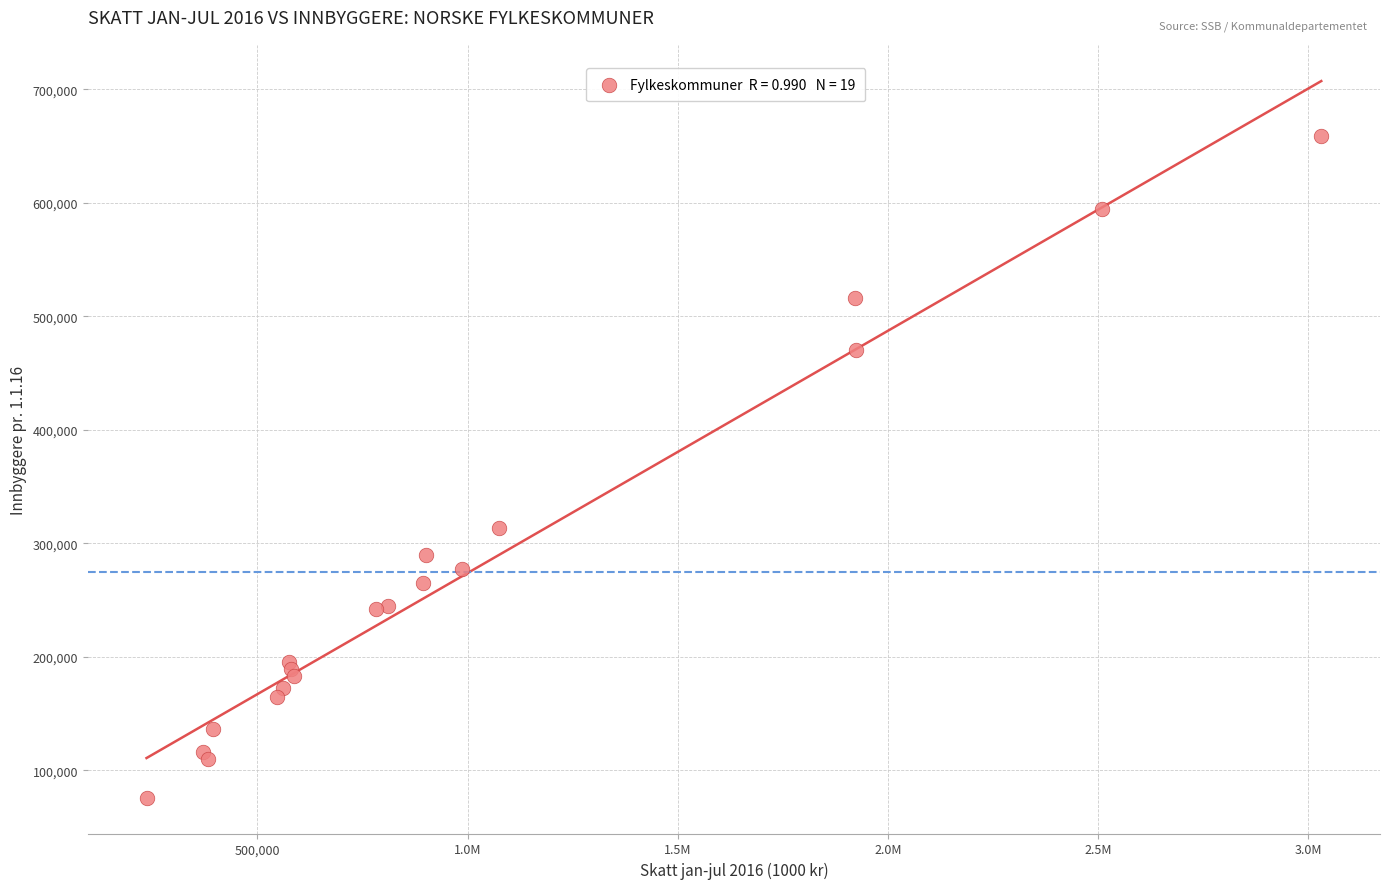

What Y value in the scatter plot is closest to 367074?

313370